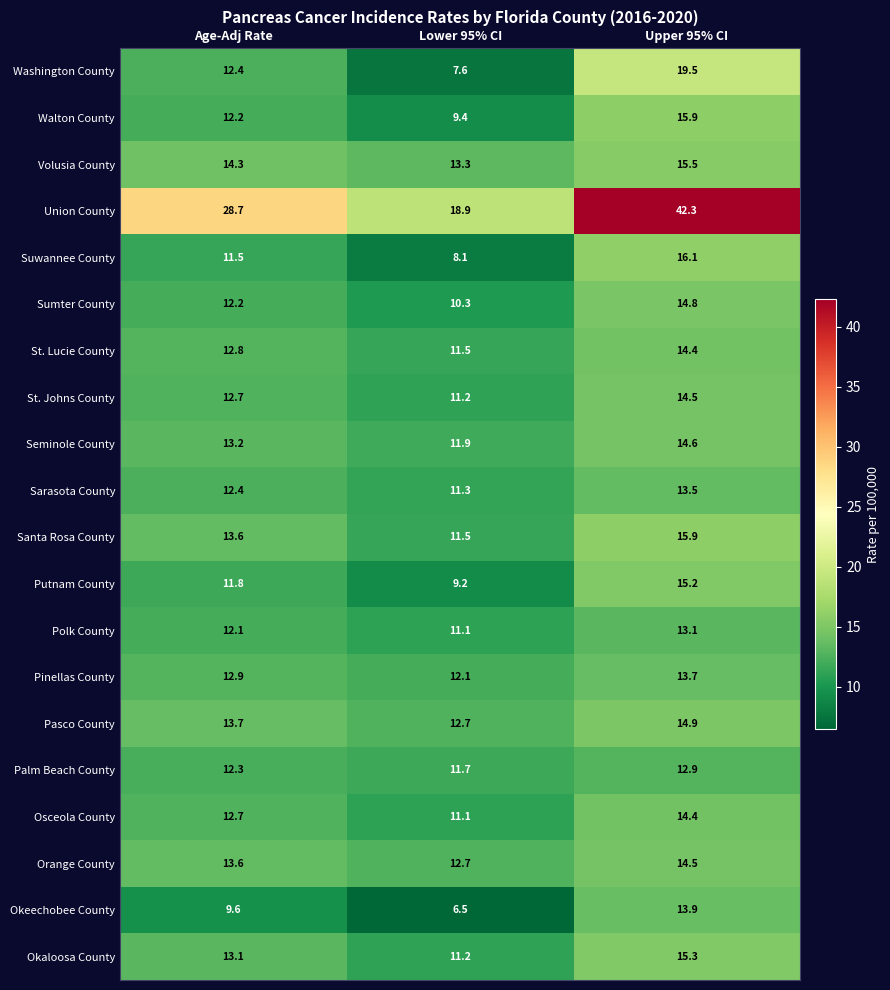

Where is Pinellas County nearest to the value 12?

Lower 95% CI